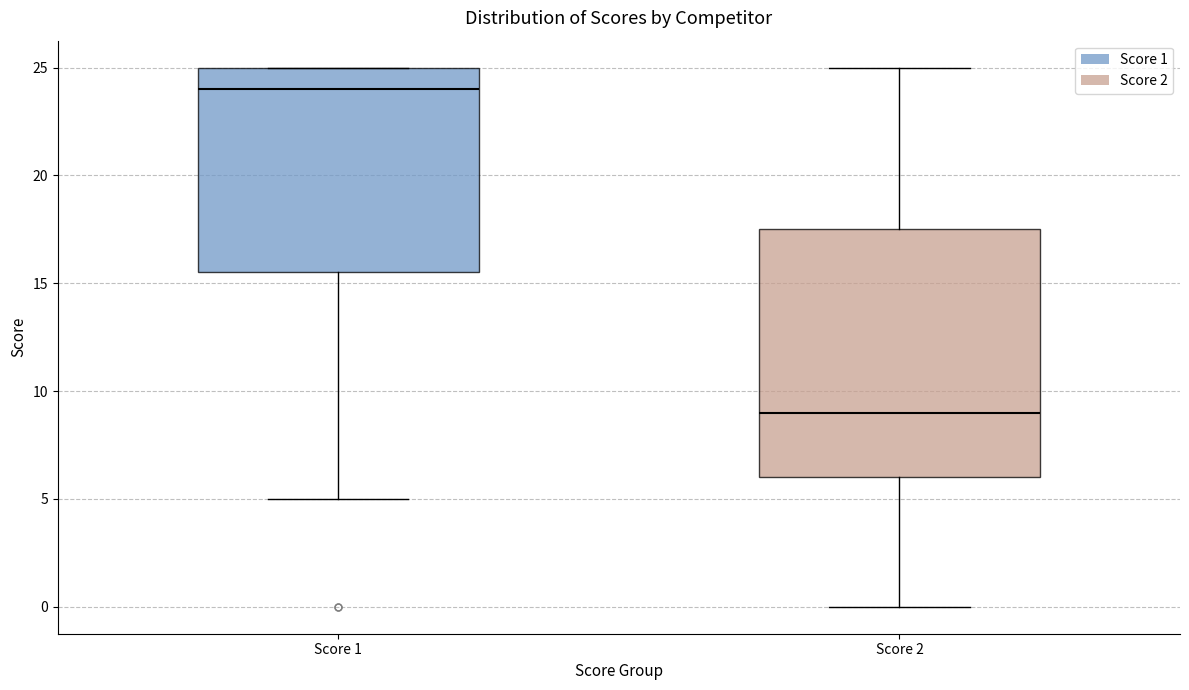

Comparing the boxes themselves (not the whiskers), which one is the tallest?

Score 2